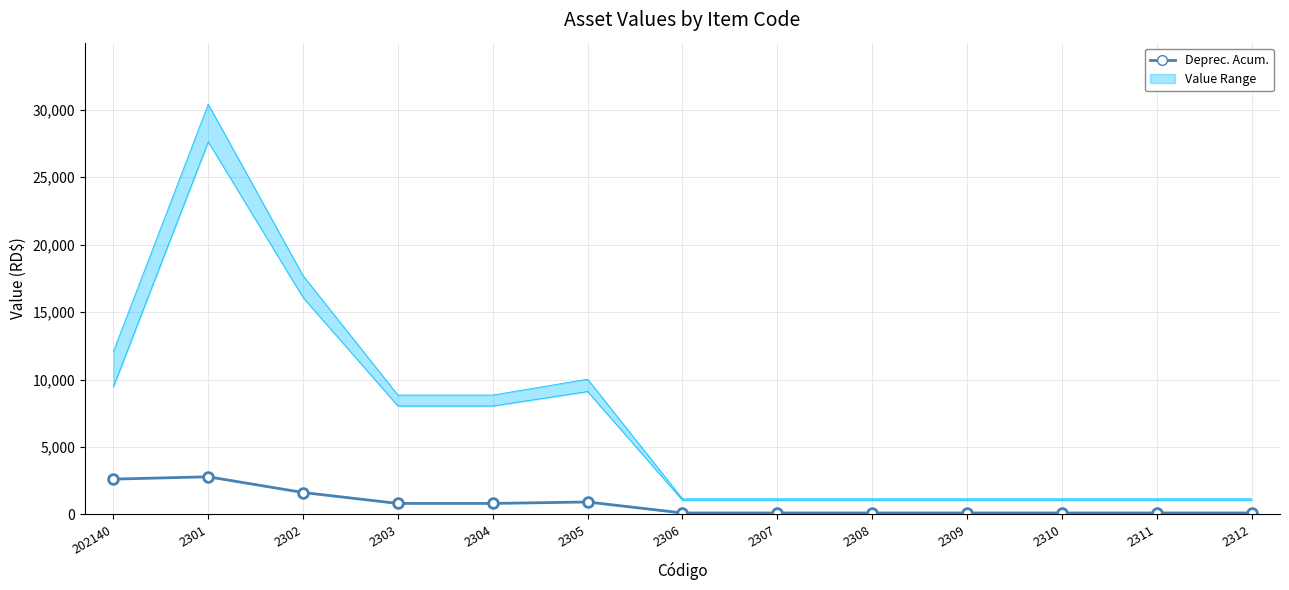

What is the sum of the Deprec. Acum. values at 2302 and 2307?

1728.3